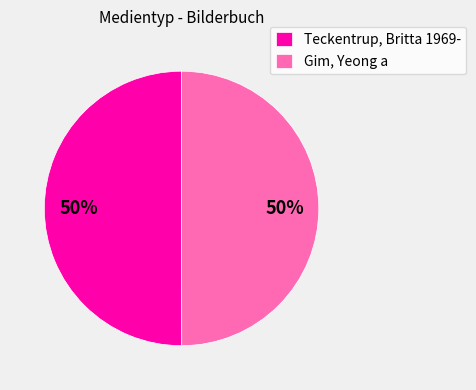

Count the number of slices in the pie.

2